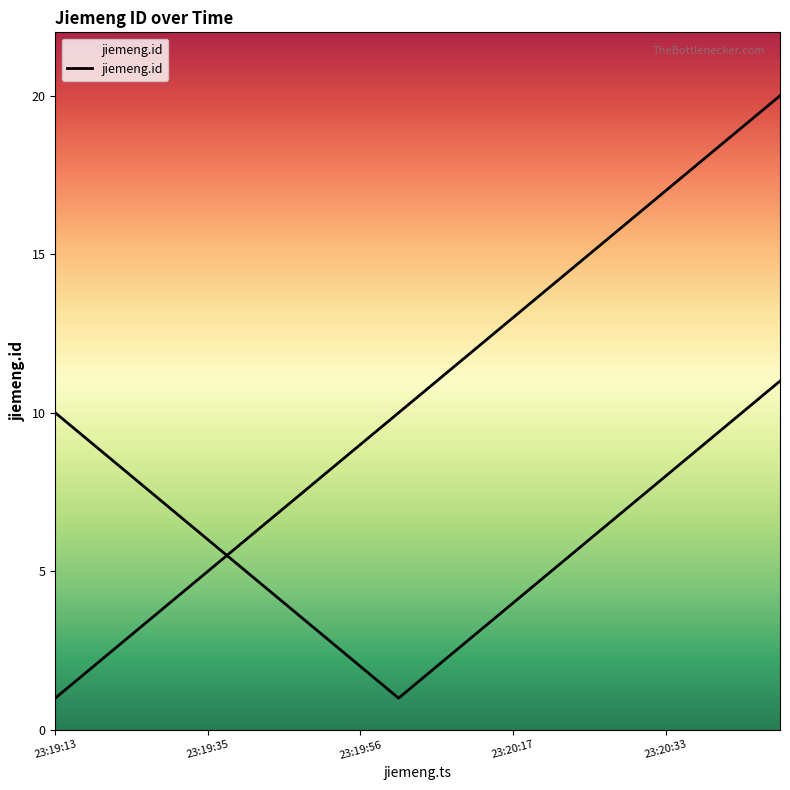

What is the smallest value displayed?

1